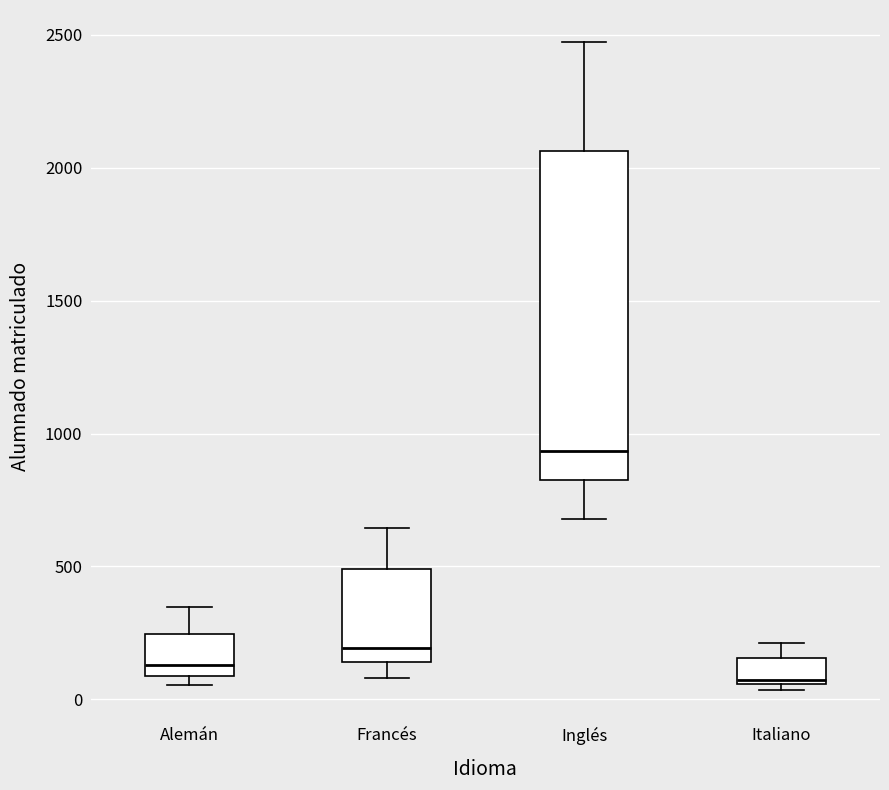

Reading left to right, read every box against the y-axis: the position of its median line, the range the box covers, and the ends of its whiskers. The values are not printed on the chart, so give them approximately, as read against the axis.

Alemán: median 150, box 100 to 250, whiskers 50 to 350
Francés: median 200, box 150 to 500, whiskers 100 to 650
Inglés: median 950, box 850 to 2050, whiskers 700 to 2450
Italiano: median 50, box 50 to 150, whiskers 50 (just below the box's lower edge) to 200